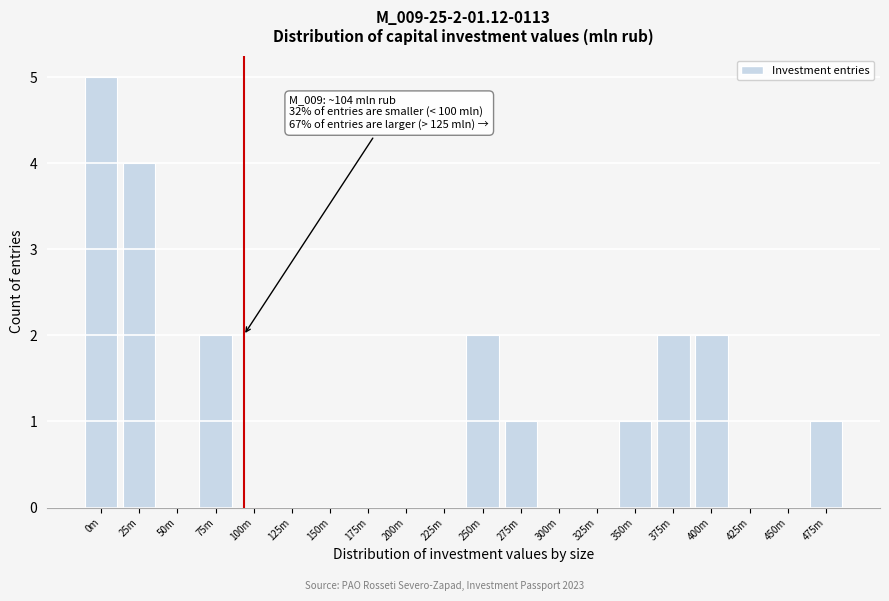

Reading left to right, extract all data points from this chart.

0m=5	25m=4	50m=0	75m=2	100m=0	125m=0	150m=0	175m=0	200m=0	225m=0	250m=2	275m=1	300m=0	325m=0	350m=1	375m=2	400m=2	425m=0	450m=0	475m=1